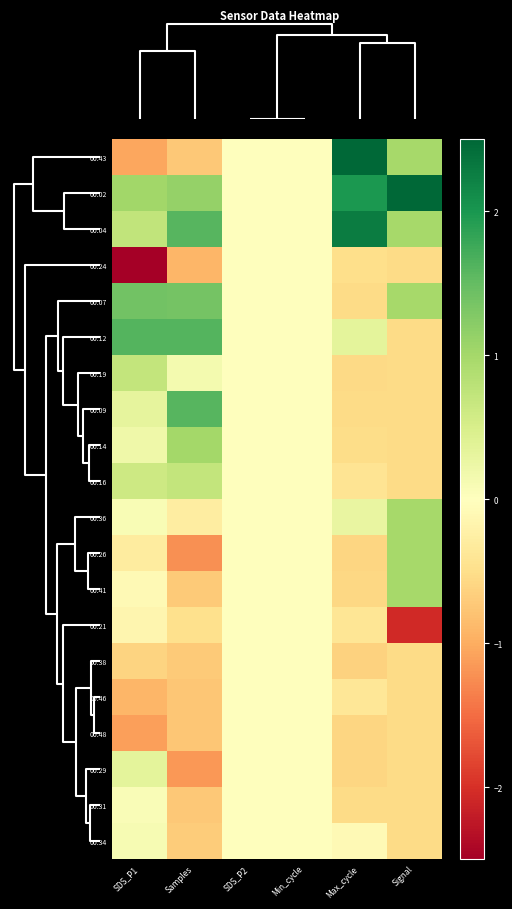

List the series in order of their peak value, highest first.

00:43, 00:02, 00:04, 00:12, 00:09, 00:07, 00:14, 00:36, 00:26, 00:41, 00:19, 00:16, 00:29, 00:34, 00:31, 00:24, 00:21, 00:38, 00:46, 00:48